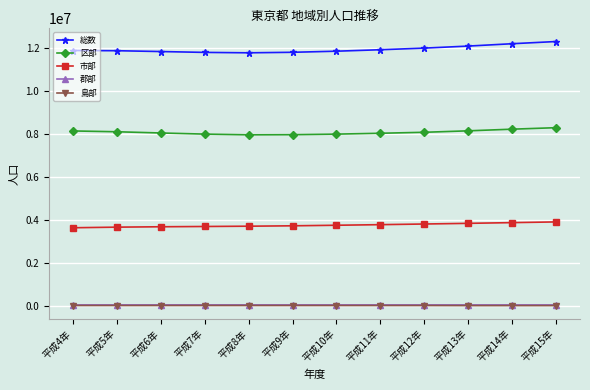

True or false: 島部 has a value of 32053 at 平成8年.

True